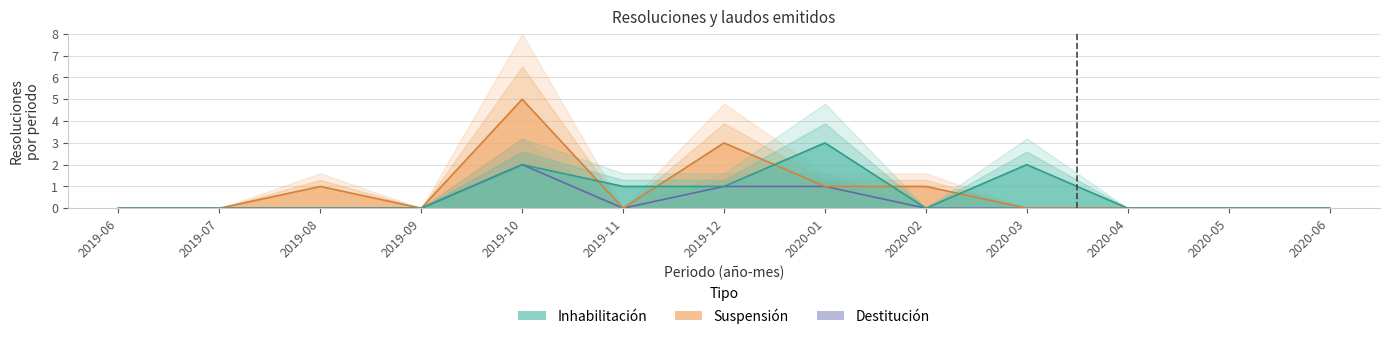

Rank the series by their maximum value, from highest to lowest.

Suspensión, Inhabilitación, Destitución